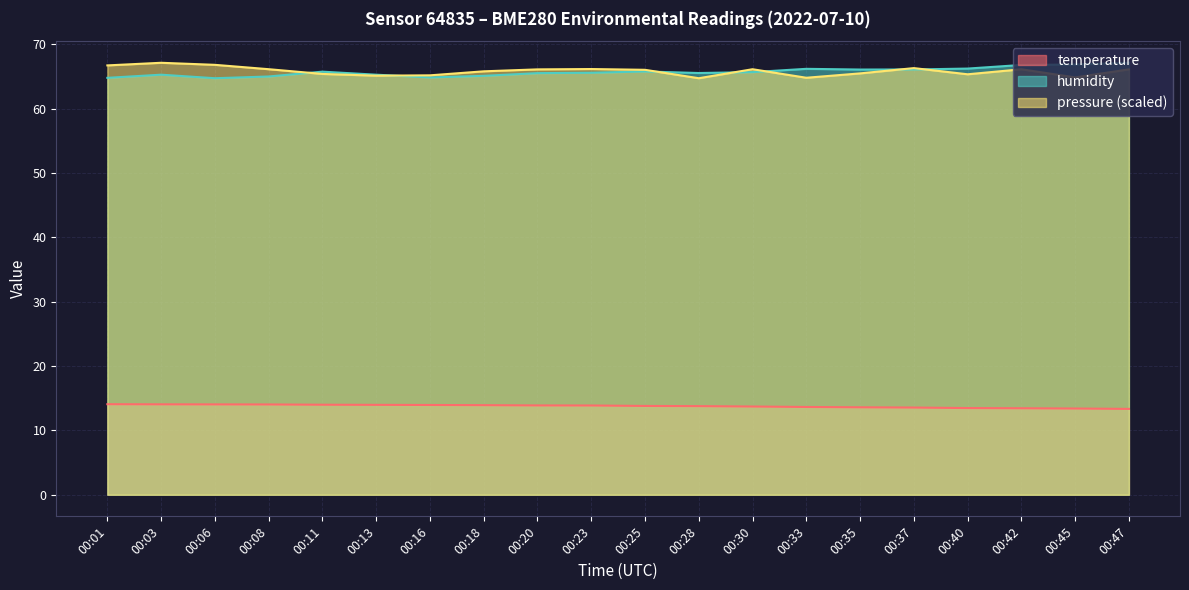

Between 00:08 and 00:11, which series saw the biggest shift?

humidity